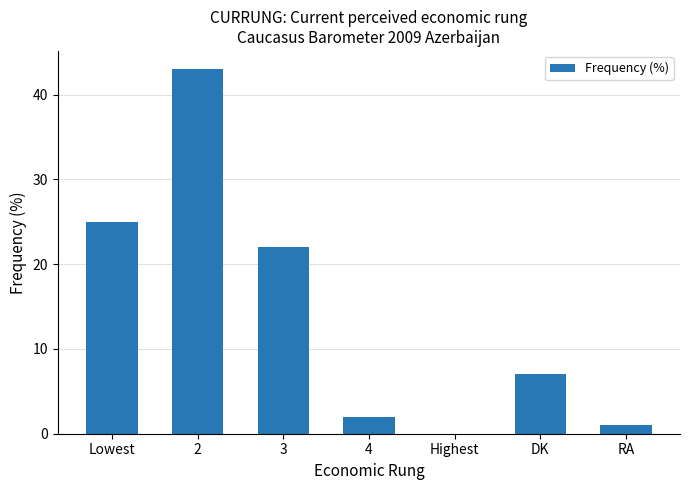

What is the sum of all values?

100